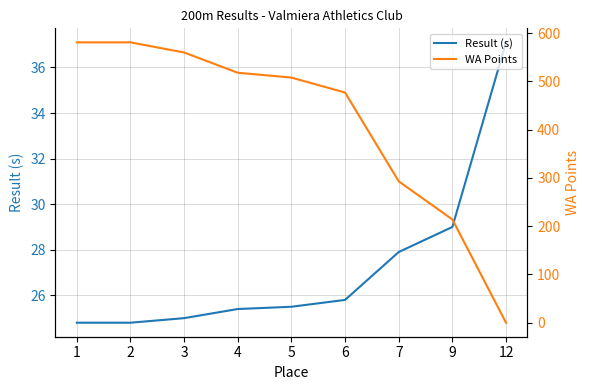

Which series has the largest total across all categories?

WA Points